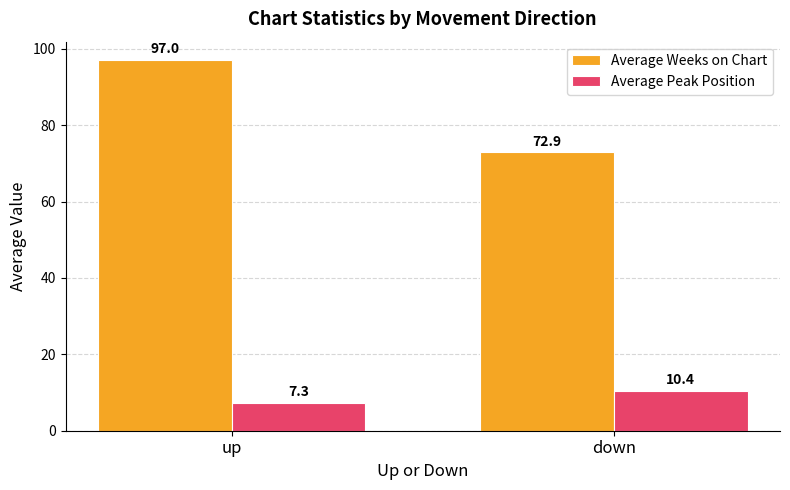

List the labels in order of Average Peak Position value, smallest first.

up, down